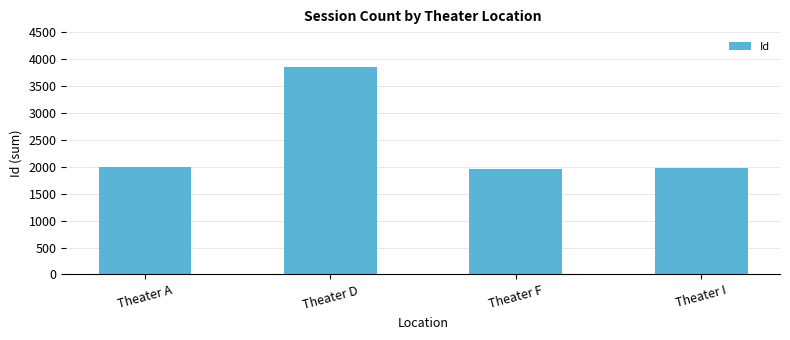

What is the average value?

2444